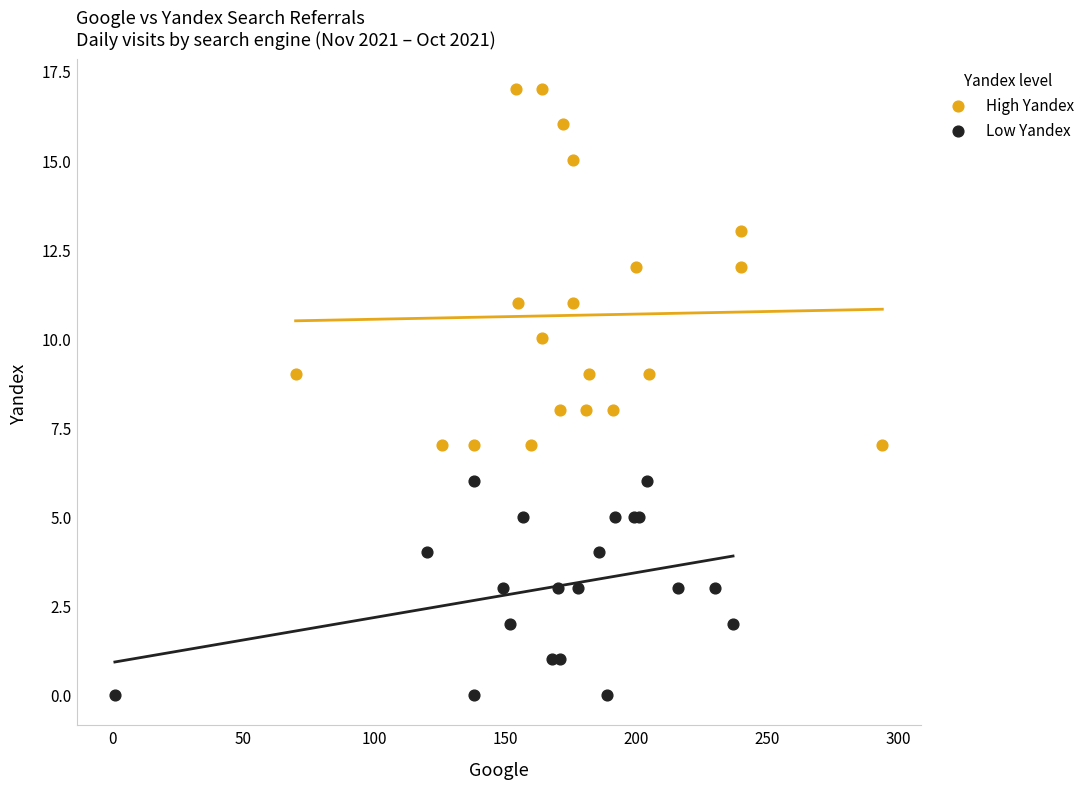

Which series reaches the minimum Y coordinate?

Low Yandex